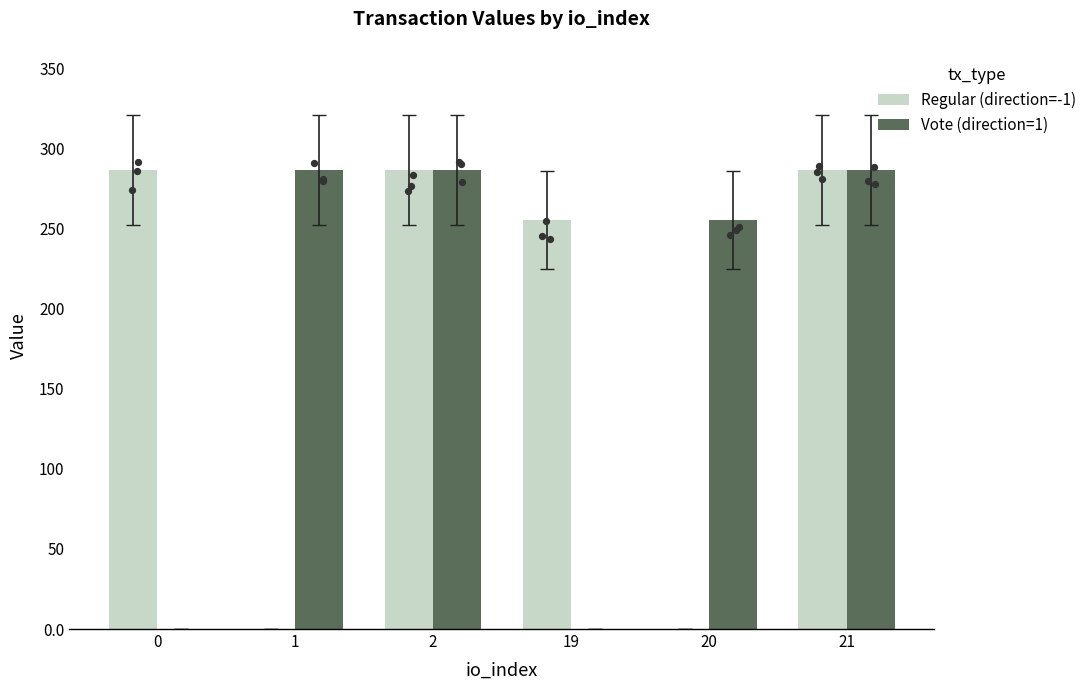

What are all the series names shown in the legend?

Regular (direction=-1), Vote (direction=1)